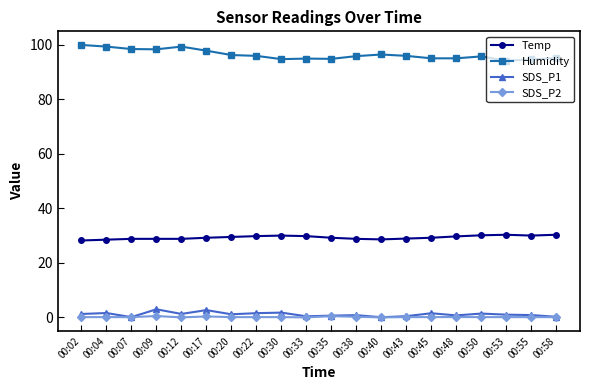

What is the minimum value for Humidity?

94.1